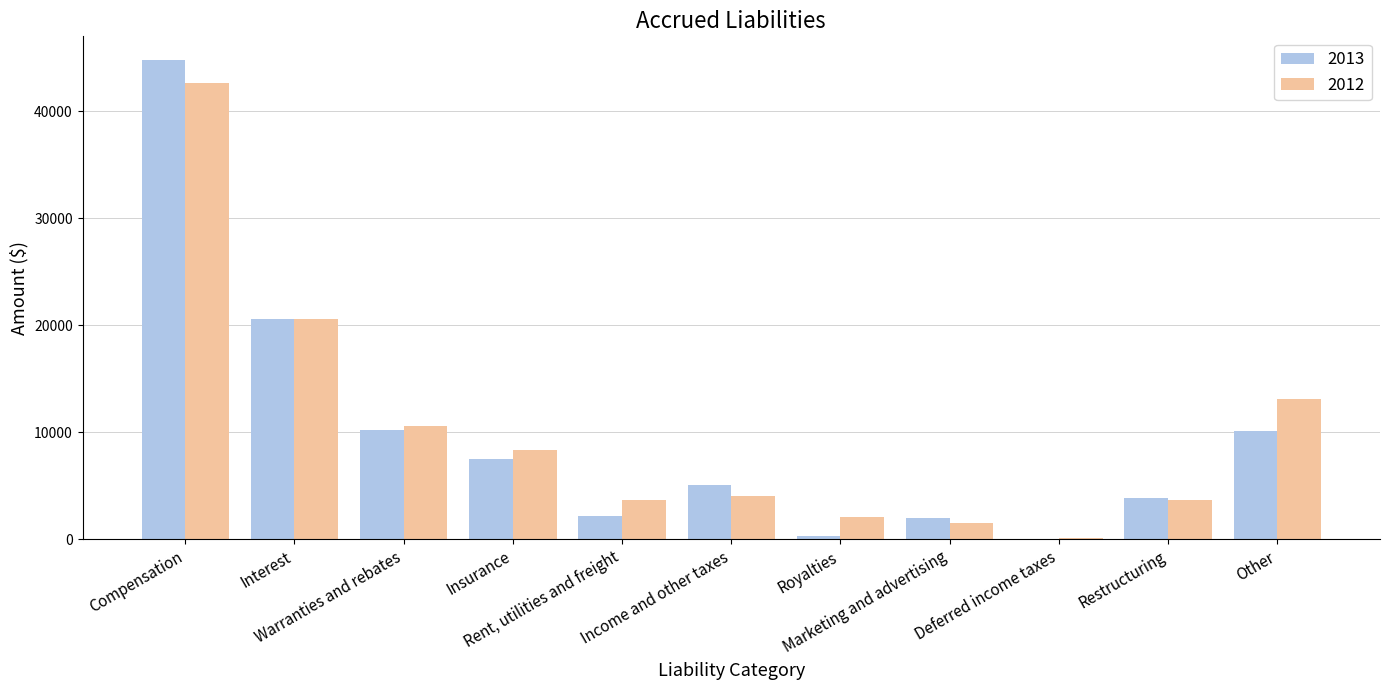

What are all the series names shown in the legend?

2013, 2012